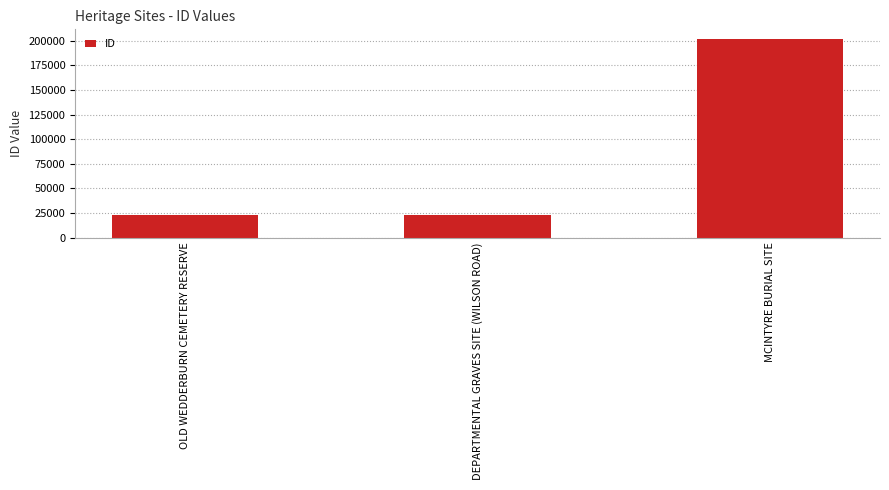

The value at MCINTYRE BURIAL SITE is 201551. True or false?

True